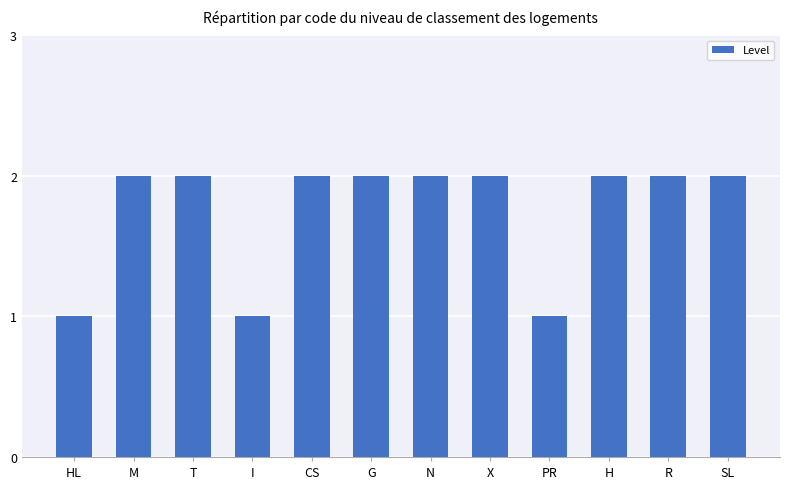

What is the sum of the values at X and I?

3